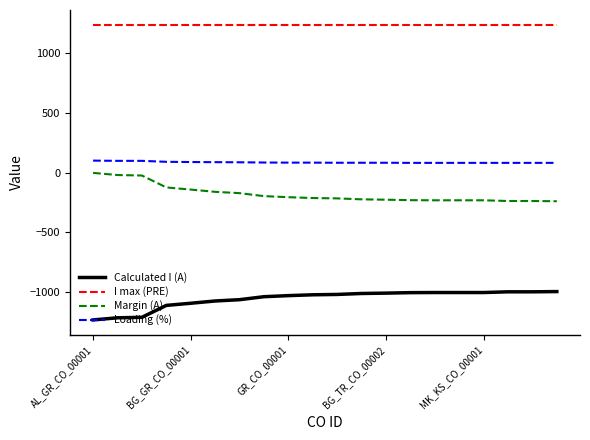

Which series has the largest total across all categories?

I max (PRE)